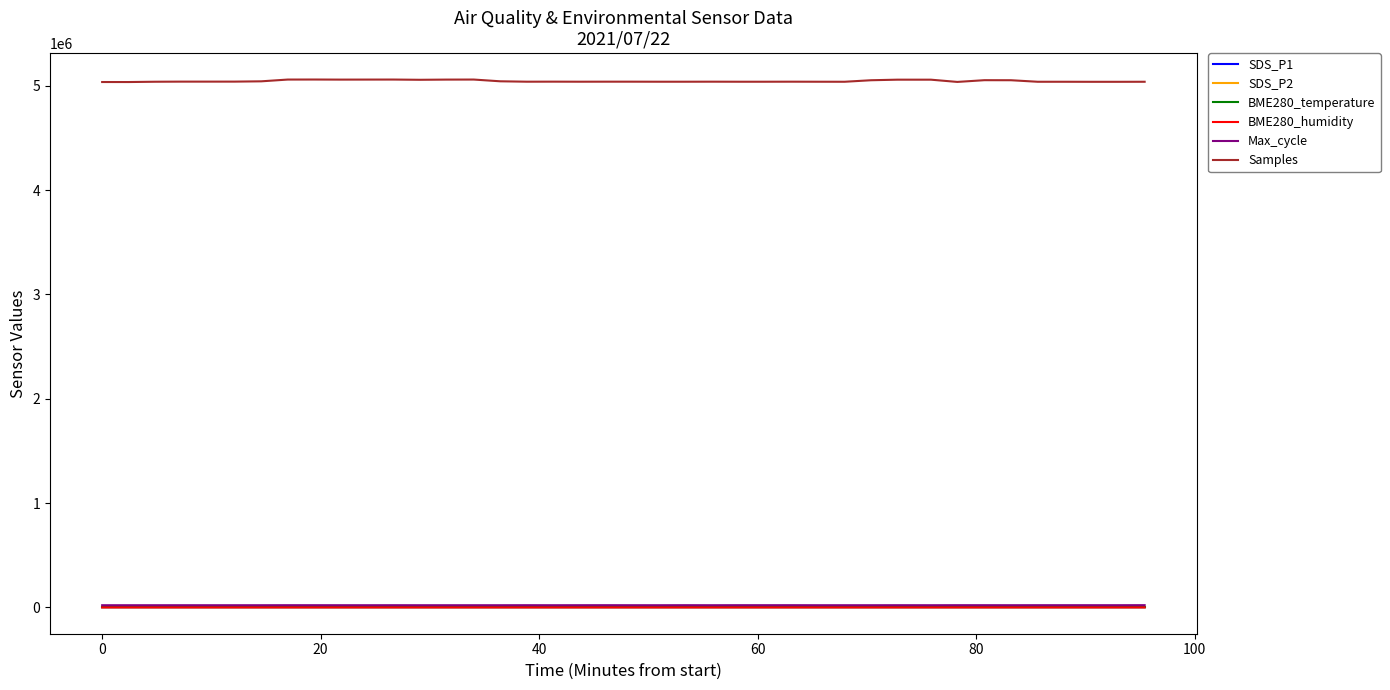

Which series has the largest total across all categories?

Samples